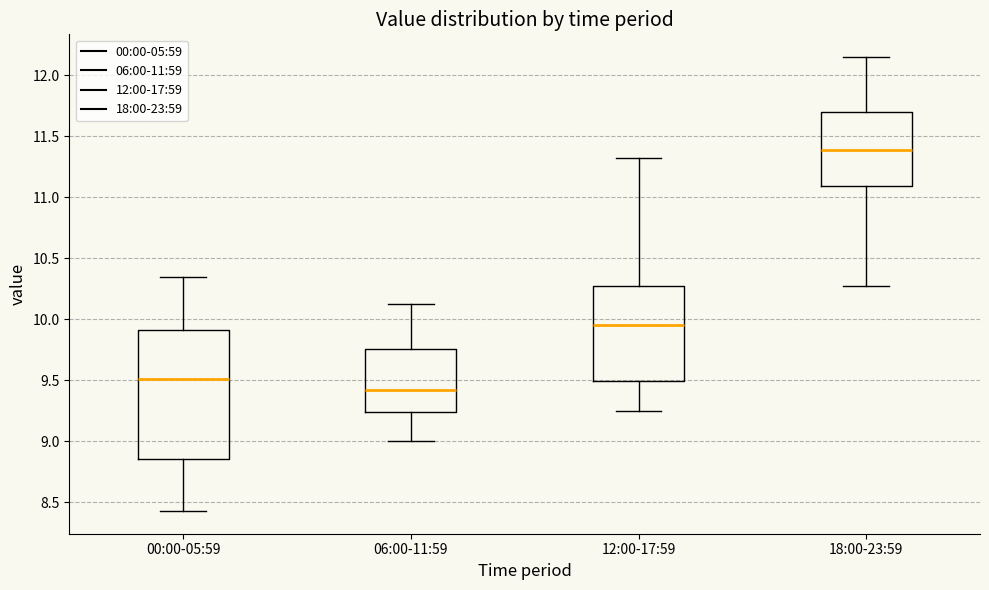

Which box's median line is the lowest?

06:00-11:59